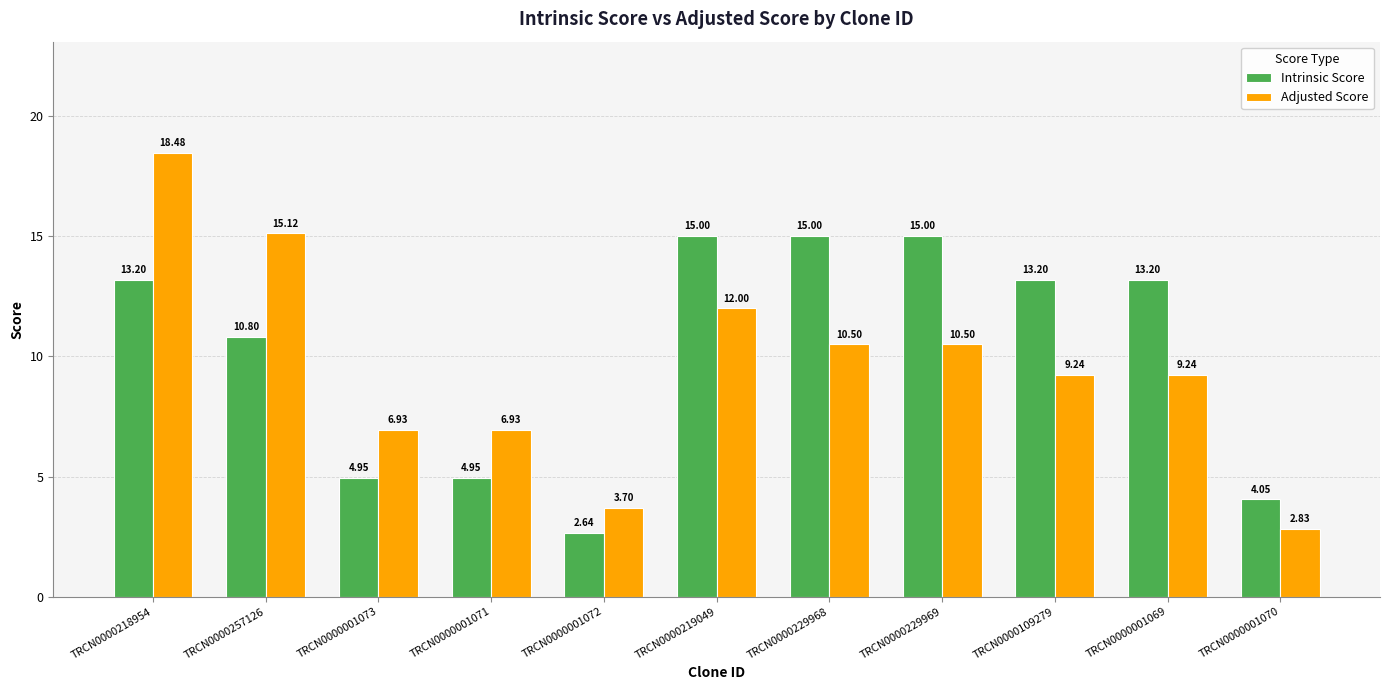

How many bars are there in each group?

2